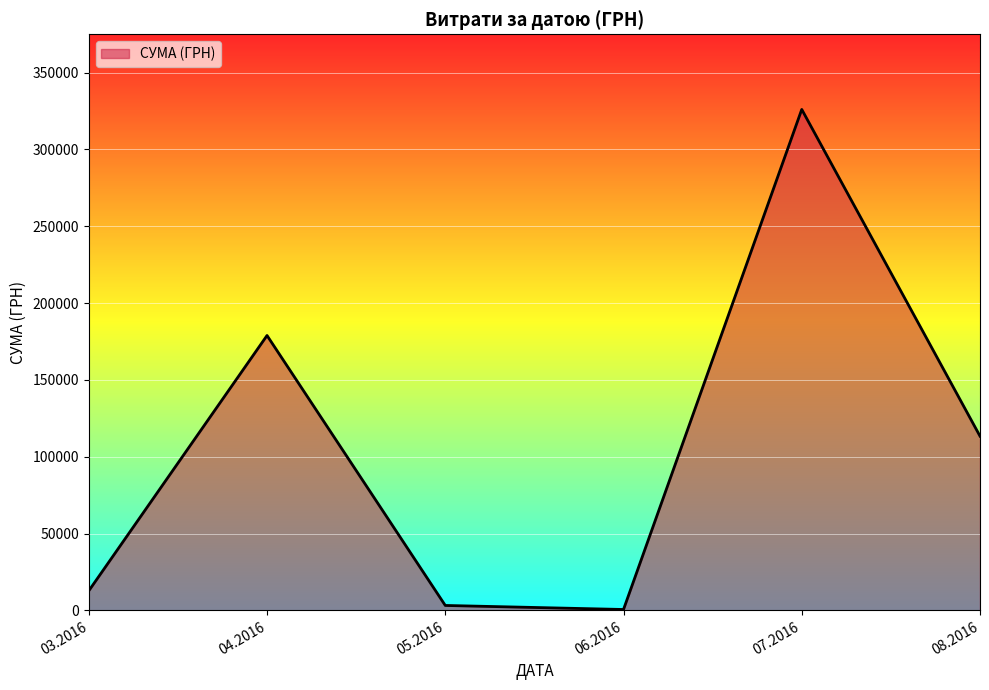

Approximately how many times larger is the value at 04.2016 compared to 07.2016?

0.5